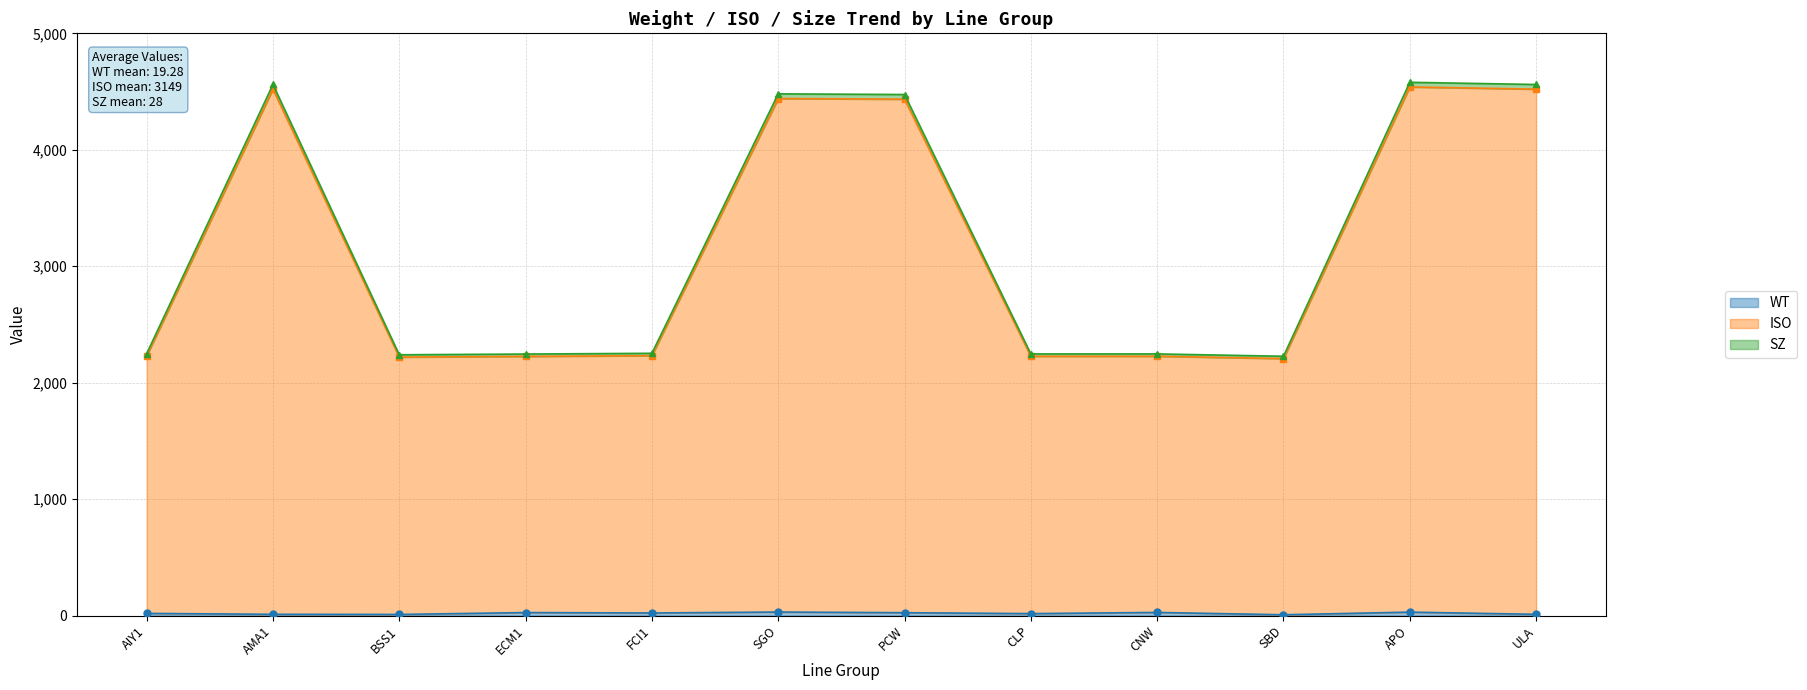

The value of ISO at ULA is 7542.6. True or false?

False